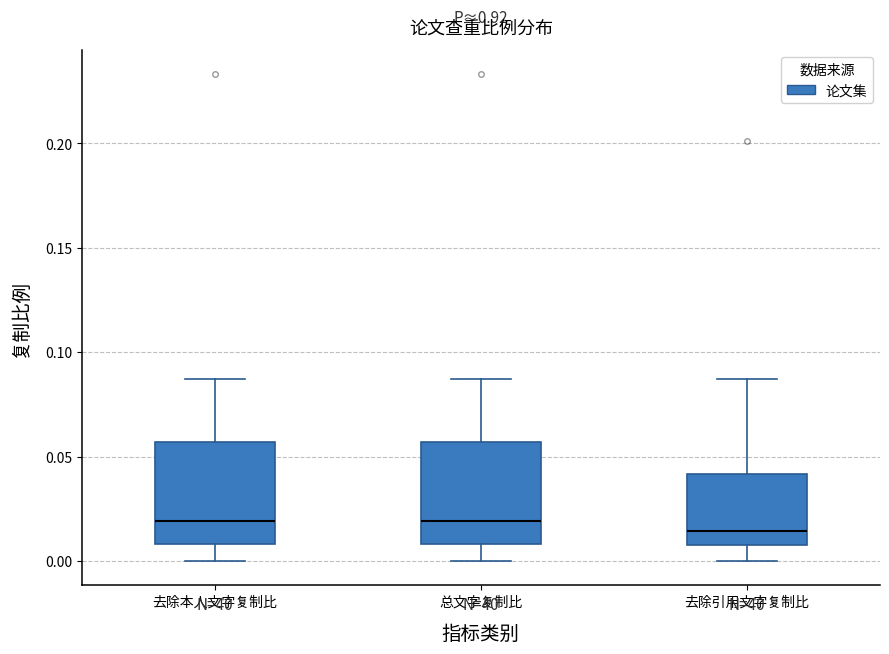

Reading left to right, transcribe this box plot: for each box, give where its median line is, the range the box spans, and where its two whiskers end, as read against the y-axis. The values are not printed on the chart, so give them approximately, as read against the axis.

去除本人文字复制比: median 0.020, box 0.010 to 0.055, whiskers 0.000 to 0.085
总文字复制比: median 0.020, box 0.010 to 0.055, whiskers 0.000 to 0.085
去除引用文字复制比: median 0.015, box 0.010 to 0.040, whiskers 0.000 to 0.085